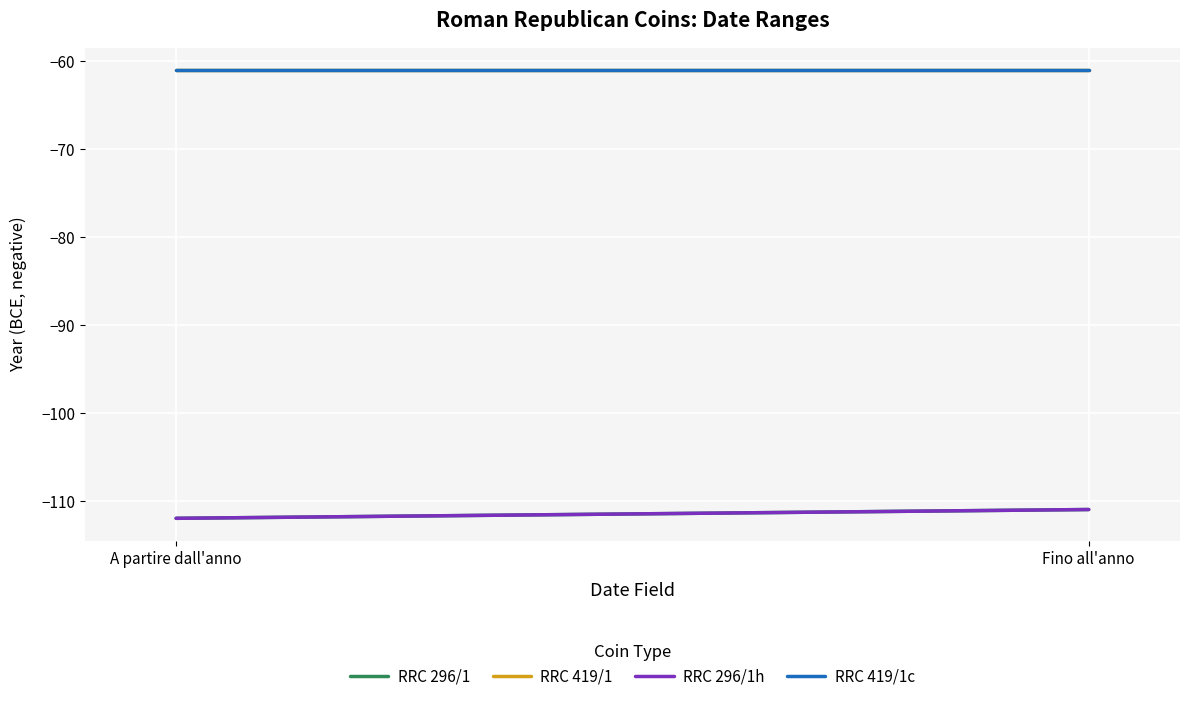

How many series are shown in this chart?

4